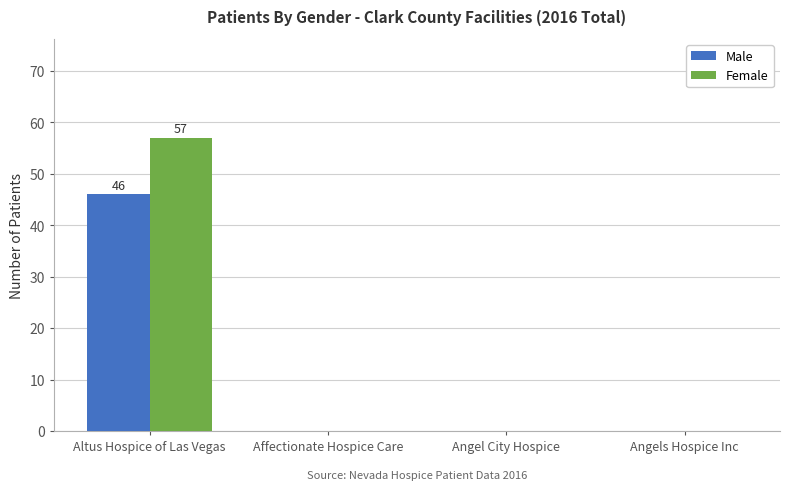

Count the number of data series in this chart.

2